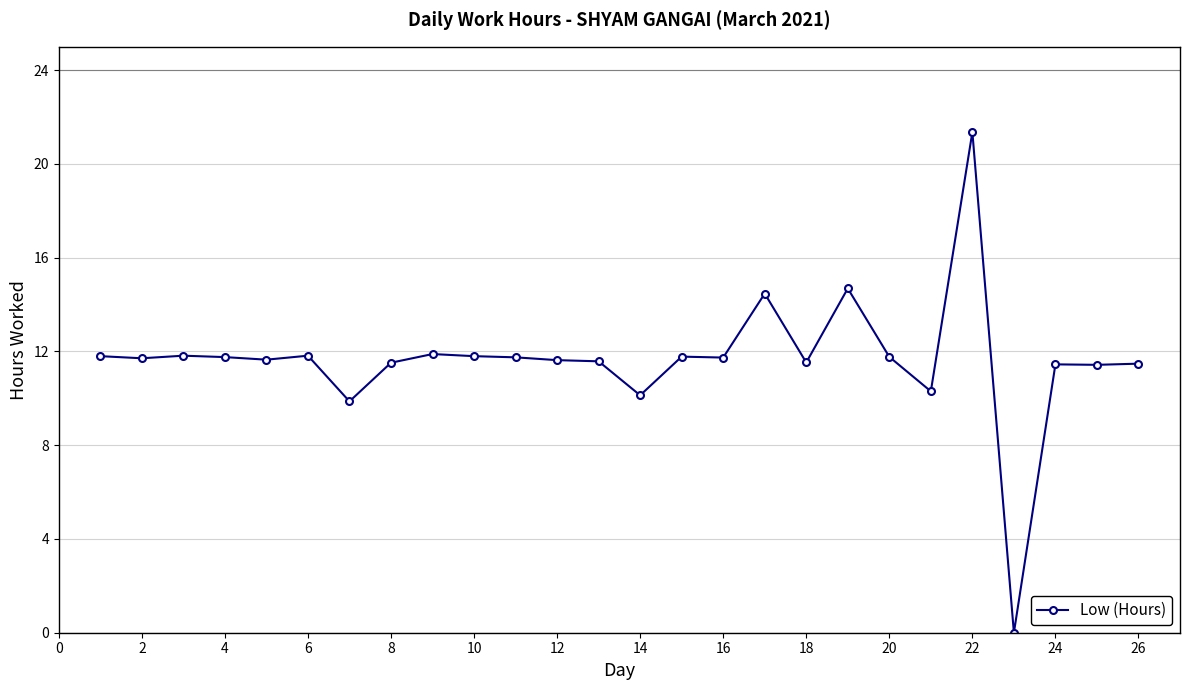

True or false: the data has more than 2 interior local peaks.

True